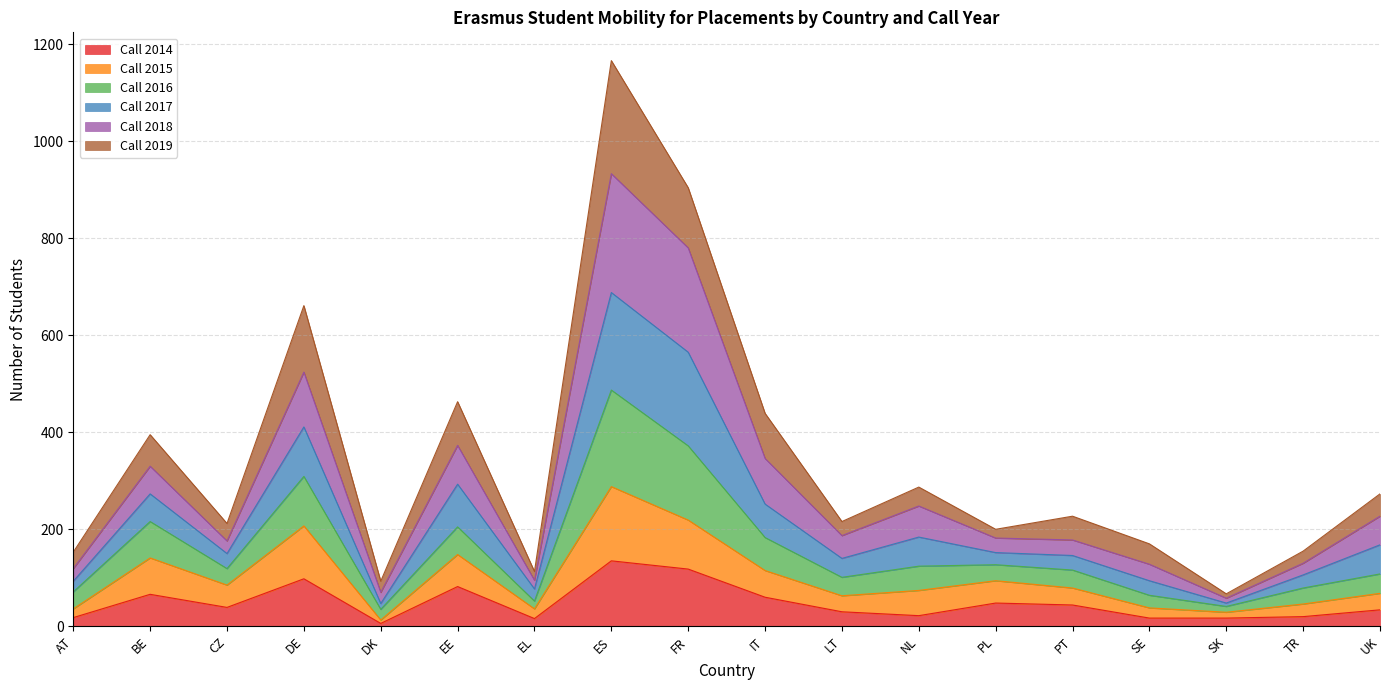

Count the number of categories in the chart.

18